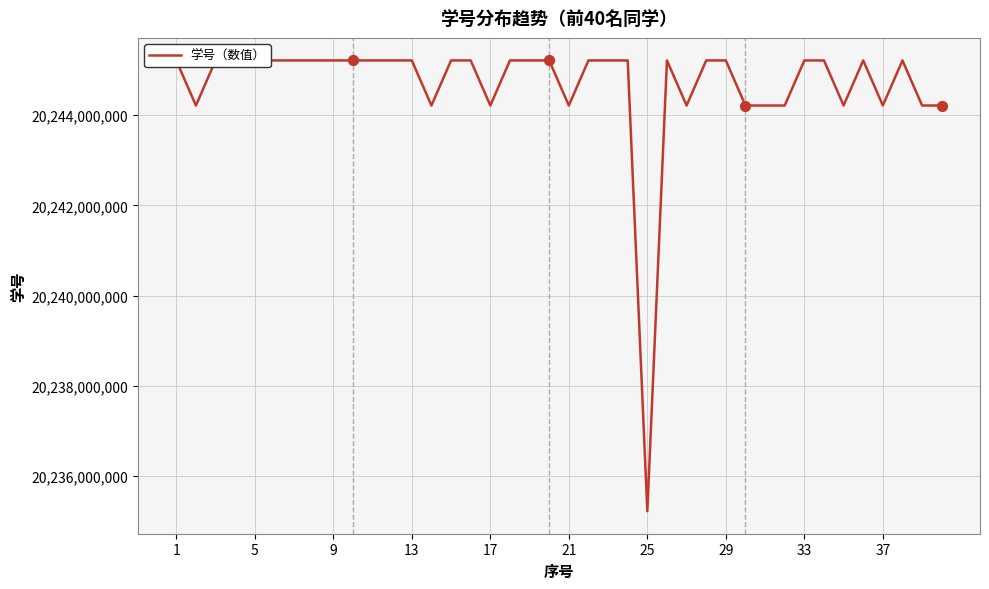

What is the difference between the maximum and minimum values?

10000036